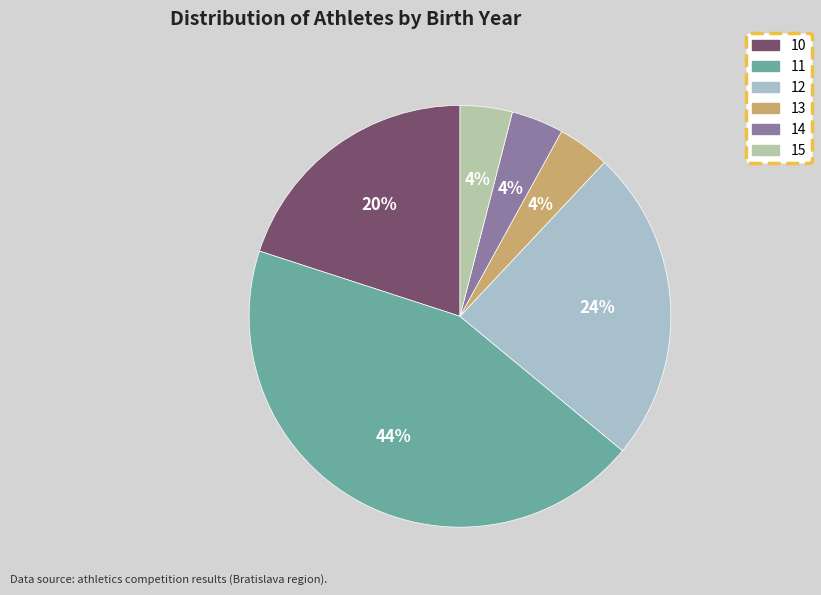

Which category has the biggest portion of the pie?

11